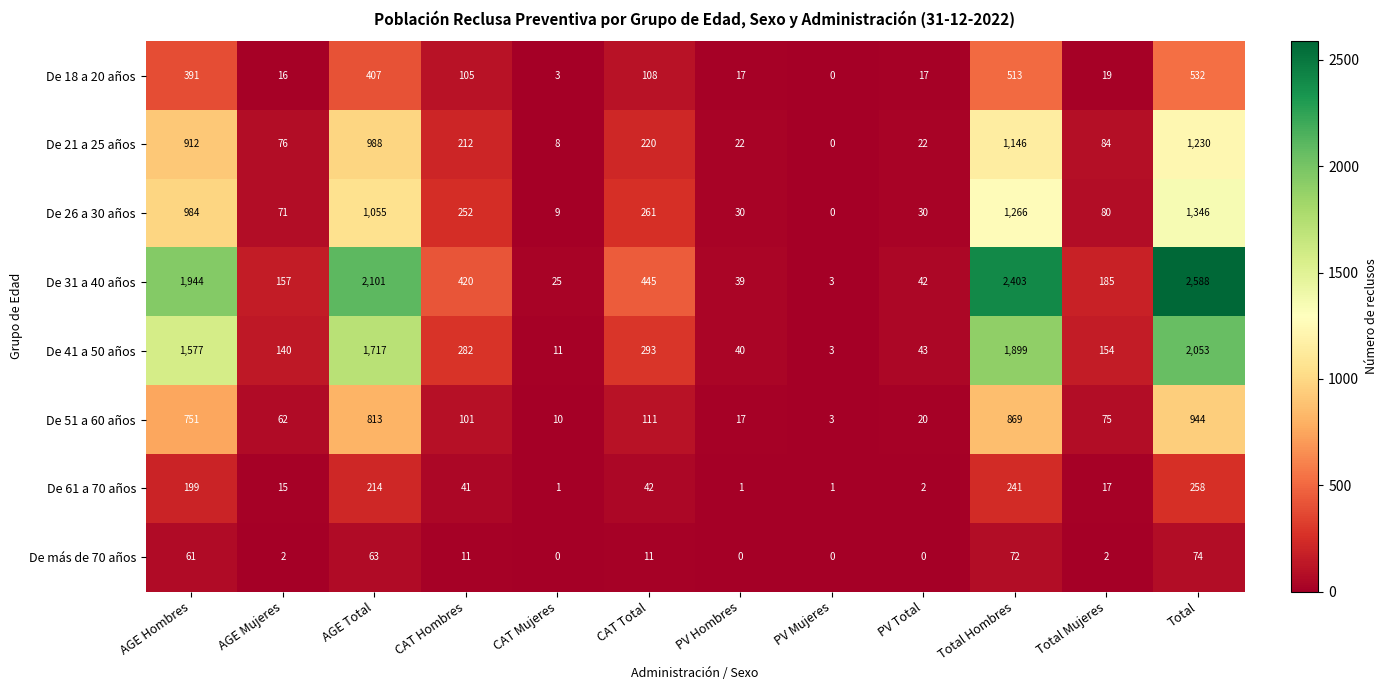

How many distinct data groups are displayed?

8